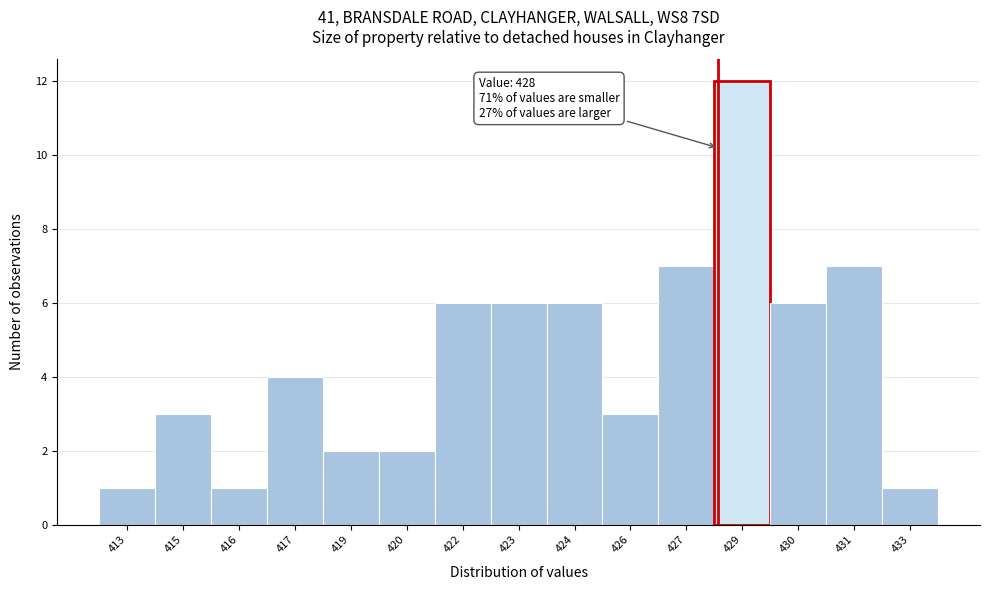

Reading left to right, transcribe all the data shown in this chart.

1	3	1	4	2	2	6	6	6	3	7	12	6	7	1